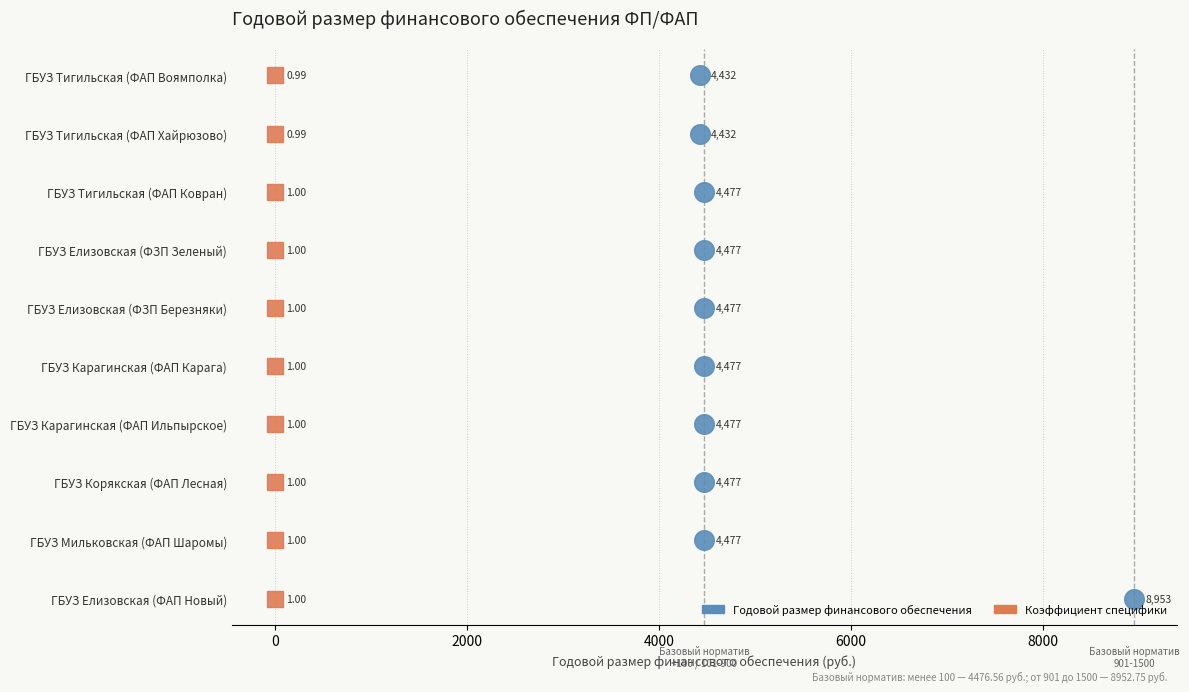

What are all the series names shown in the legend?

Годовой размер финансового обеспечения, Коэффициент специфики